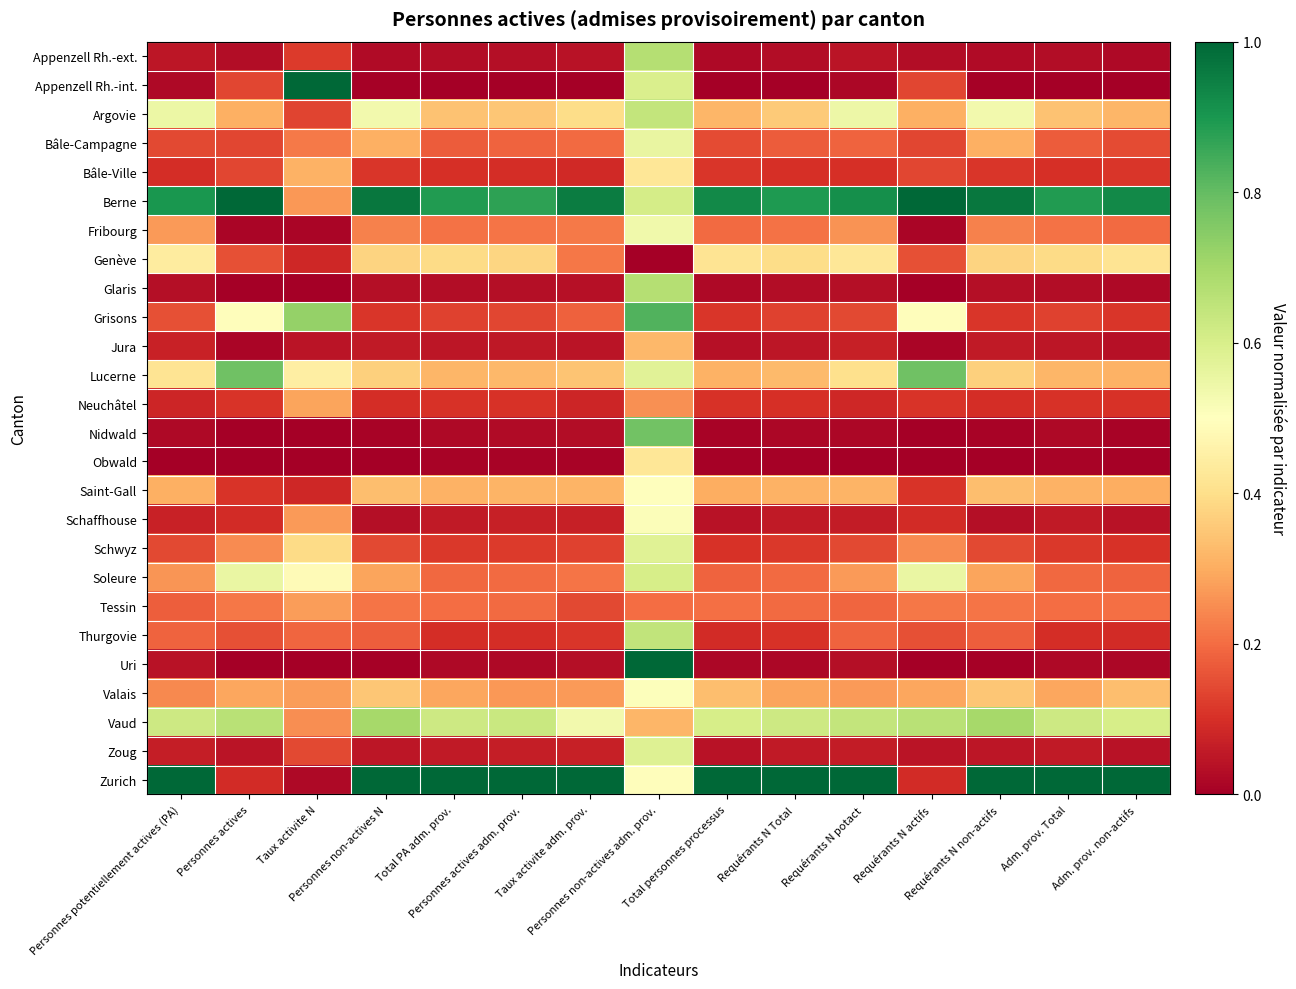

Reading left to right, list all the values displayed in this chart.

Appenzell Rh.-ext.: Personnes potentiellement actives (PA)=0.0	Personnes actives=0.0	Taux activite N=0.1	Personnes non-actives N=0.0	Total PA adm. prov.=0.0	Personnes actives adm. prov.=0.0	Taux activite adm. prov.=0.0	Personnes non-actives adm. prov.=0.7	Total personnes processus=0.0	Requérants N Total=0.0	Requérants N potact=0.0	Requérants N actifs=0.0	Requérants N non-actifs=0.0	Adm. prov. Total=0.0	Adm. prov. non-actifs=0.0
Appenzell Rh.-int.: Personnes potentiellement actives (PA)=0.0	Personnes actives=0.1	Taux activite N=1.0	Personnes non-actives N=0.0	Total PA adm. prov.=0.0	Personnes actives adm. prov.=0.0	Taux activite adm. prov.=0.0	Personnes non-actives adm. prov.=0.6	Total personnes processus=0.0	Requérants N Total=0.0	Requérants N potact=0.0	Requérants N actifs=0.1	Requérants N non-actifs=0.0	Adm. prov. Total=0.0	Adm. prov. non-actifs=0.0
Argovie: Personnes potentiellement actives (PA)=0.5	Personnes actives=0.3	Taux activite N=0.1	Personnes non-actives N=0.5	Total PA adm. prov.=0.3	Personnes actives adm. prov.=0.3	Taux activite adm. prov.=0.4	Personnes non-actives adm. prov.=0.6	Total personnes processus=0.3	Requérants N Total=0.4	Requérants N potact=0.5	Requérants N actifs=0.3	Requérants N non-actifs=0.5	Adm. prov. Total=0.3	Adm. prov. non-actifs=0.3
Bâle-Campagne: Personnes potentiellement actives (PA)=0.1	Personnes actives=0.1	Taux activite N=0.2	Personnes non-actives N=0.3	Total PA adm. prov.=0.2	Personnes actives adm. prov.=0.2	Taux activite adm. prov.=0.2	Personnes non-actives adm. prov.=0.6	Total personnes processus=0.1	Requérants N Total=0.2	Requérants N potact=0.2	Requérants N actifs=0.1	Requérants N non-actifs=0.3	Adm. prov. Total=0.2	Adm. prov. non-actifs=0.1
Bâle-Ville: Personnes potentiellement actives (PA)=0.1	Personnes actives=0.1	Taux activite N=0.3	Personnes non-actives N=0.1	Total PA adm. prov.=0.1	Personnes actives adm. prov.=0.1	Taux activite adm. prov.=0.1	Personnes non-actives adm. prov.=0.4	Total personnes processus=0.1	Requérants N Total=0.1	Requérants N potact=0.1	Requérants N actifs=0.1	Requérants N non-actifs=0.1	Adm. prov. Total=0.1	Adm. prov. non-actifs=0.1
Berne: Personnes potentiellement actives (PA)=0.9	Personnes actives=1.0	Taux activite N=0.3	Personnes non-actives N=1.0	Total PA adm. prov.=0.9	Personnes actives adm. prov.=0.9	Taux activite adm. prov.=1.0	Personnes non-actives adm. prov.=0.6	Total personnes processus=0.9	Requérants N Total=0.9	Requérants N potact=0.9	Requérants N actifs=1.0	Requérants N non-actifs=1.0	Adm. prov. Total=0.9	Adm. prov. non-actifs=0.9
Fribourg: Personnes potentiellement actives (PA)=0.3	Personnes actives=0.0	Taux activite N=0.0	Personnes non-actives N=0.2	Total PA adm. prov.=0.2	Personnes actives adm. prov.=0.2	Taux activite adm. prov.=0.2	Personnes non-actives adm. prov.=0.5	Total personnes processus=0.2	Requérants N Total=0.2	Requérants N potact=0.3	Requérants N actifs=0.0	Requérants N non-actifs=0.2	Adm. prov. Total=0.2	Adm. prov. non-actifs=0.2
Genève: Personnes potentiellement actives (PA)=0.4	Personnes actives=0.2	Taux activite N=0.1	Personnes non-actives N=0.4	Total PA adm. prov.=0.4	Personnes actives adm. prov.=0.4	Taux activite adm. prov.=0.2	Personnes non-actives adm. prov.=0.0	Total personnes processus=0.4	Requérants N Total=0.4	Requérants N potact=0.4	Requérants N actifs=0.2	Requérants N non-actifs=0.4	Adm. prov. Total=0.4	Adm. prov. non-actifs=0.4
Glaris: Personnes potentiellement actives (PA)=0.0	Personnes actives=0.0	Taux activite N=0.0	Personnes non-actives N=0.0	Total PA adm. prov.=0.0	Personnes actives adm. prov.=0.0	Taux activite adm. prov.=0.0	Personnes non-actives adm. prov.=0.7	Total personnes processus=0.0	Requérants N Total=0.0	Requérants N potact=0.0	Requérants N actifs=0.0	Requérants N non-actifs=0.0	Adm. prov. Total=0.0	Adm. prov. non-actifs=0.0
Grisons: Personnes potentiellement actives (PA)=0.2	Personnes actives=0.5	Taux activite N=0.7	Personnes non-actives N=0.1	Total PA adm. prov.=0.1	Personnes actives adm. prov.=0.1	Taux activite adm. prov.=0.2	Personnes non-actives adm. prov.=0.8	Total personnes processus=0.1	Requérants N Total=0.1	Requérants N potact=0.1	Requérants N actifs=0.5	Requérants N non-actifs=0.1	Adm. prov. Total=0.1	Adm. prov. non-actifs=0.1
Jura: Personnes potentiellement actives (PA)=0.1	Personnes actives=0.0	Taux activite N=0.0	Personnes non-actives N=0.1	Total PA adm. prov.=0.0	Personnes actives adm. prov.=0.1	Taux activite adm. prov.=0.0	Personnes non-actives adm. prov.=0.3	Total personnes processus=0.0	Requérants N Total=0.0	Requérants N potact=0.1	Requérants N actifs=0.0	Requérants N non-actifs=0.1	Adm. prov. Total=0.0	Adm. prov. non-actifs=0.0
Lucerne: Personnes potentiellement actives (PA)=0.4	Personnes actives=0.8	Taux activite N=0.4	Personnes non-actives N=0.4	Total PA adm. prov.=0.3	Personnes actives adm. prov.=0.3	Taux activite adm. prov.=0.3	Personnes non-actives adm. prov.=0.6	Total personnes processus=0.3	Requérants N Total=0.3	Requérants N potact=0.4	Requérants N actifs=0.8	Requérants N non-actifs=0.4	Adm. prov. Total=0.3	Adm. prov. non-actifs=0.3
Neuchâtel: Personnes potentiellement actives (PA)=0.1	Personnes actives=0.1	Taux activite N=0.3	Personnes non-actives N=0.1	Total PA adm. prov.=0.1	Personnes actives adm. prov.=0.1	Taux activite adm. prov.=0.1	Personnes non-actives adm. prov.=0.3	Total personnes processus=0.1	Requérants N Total=0.1	Requérants N potact=0.1	Requérants N actifs=0.1	Requérants N non-actifs=0.1	Adm. prov. Total=0.1	Adm. prov. non-actifs=0.1
Nidwald: Personnes potentiellement actives (PA)=0.0	Personnes actives=0.0	Taux activite N=0.0	Personnes non-actives N=0.0	Total PA adm. prov.=0.0	Personnes actives adm. prov.=0.0	Taux activite adm. prov.=0.0	Personnes non-actives adm. prov.=0.8	Total personnes processus=0.0	Requérants N Total=0.0	Requérants N potact=0.0	Requérants N actifs=0.0	Requérants N non-actifs=0.0	Adm. prov. Total=0.0	Adm. prov. non-actifs=0.0
Obwald: Personnes potentiellement actives (PA)=0.0	Personnes actives=0.0	Taux activite N=0.0	Personnes non-actives N=0.0	Total PA adm. prov.=0.0	Personnes actives adm. prov.=0.0	Taux activite adm. prov.=0.0	Personnes non-actives adm. prov.=0.4	Total personnes processus=0.0	Requérants N Total=0.0	Requérants N potact=0.0	Requérants N actifs=0.0	Requérants N non-actifs=0.0	Adm. prov. Total=0.0	Adm. prov. non-actifs=0.0
Saint-Gall: Personnes potentiellement actives (PA)=0.3	Personnes actives=0.1	Taux activite N=0.1	Personnes non-actives N=0.3	Total PA adm. prov.=0.3	Personnes actives adm. prov.=0.3	Taux activite adm. prov.=0.3	Personnes non-actives adm. prov.=0.5	Total personnes processus=0.3	Requérants N Total=0.3	Requérants N potact=0.3	Requérants N actifs=0.1	Requérants N non-actifs=0.3	Adm. prov. Total=0.3	Adm. prov. non-actifs=0.3
Schaffhouse: Personnes potentiellement actives (PA)=0.1	Personnes actives=0.1	Taux activite N=0.3	Personnes non-actives N=0.0	Total PA adm. prov.=0.1	Personnes actives adm. prov.=0.1	Taux activite adm. prov.=0.1	Personnes non-actives adm. prov.=0.5	Total personnes processus=0.0	Requérants N Total=0.1	Requérants N potact=0.1	Requérants N actifs=0.1	Requérants N non-actifs=0.0	Adm. prov. Total=0.1	Adm. prov. non-actifs=0.0
Schwyz: Personnes potentiellement actives (PA)=0.1	Personnes actives=0.2	Taux activite N=0.4	Personnes non-actives N=0.1	Total PA adm. prov.=0.1	Personnes actives adm. prov.=0.1	Taux activite adm. prov.=0.1	Personnes non-actives adm. prov.=0.6	Total personnes processus=0.1	Requérants N Total=0.1	Requérants N potact=0.1	Requérants N actifs=0.2	Requérants N non-actifs=0.1	Adm. prov. Total=0.1	Adm. prov. non-actifs=0.1
Soleure: Personnes potentiellement actives (PA)=0.3	Personnes actives=0.6	Taux activite N=0.5	Personnes non-actives N=0.3	Total PA adm. prov.=0.2	Personnes actives adm. prov.=0.2	Taux activite adm. prov.=0.2	Personnes non-actives adm. prov.=0.6	Total personnes processus=0.2	Requérants N Total=0.2	Requérants N potact=0.3	Requérants N actifs=0.6	Requérants N non-actifs=0.3	Adm. prov. Total=0.2	Adm. prov. non-actifs=0.2
Tessin: Personnes potentiellement actives (PA)=0.2	Personnes actives=0.2	Taux activite N=0.3	Personnes non-actives N=0.2	Total PA adm. prov.=0.2	Personnes actives adm. prov.=0.2	Taux activite adm. prov.=0.1	Personnes non-actives adm. prov.=0.2	Total personnes processus=0.2	Requérants N Total=0.2	Requérants N potact=0.2	Requérants N actifs=0.2	Requérants N non-actifs=0.2	Adm. prov. Total=0.2	Adm. prov. non-actifs=0.2
Thurgovie: Personnes potentiellement actives (PA)=0.2	Personnes actives=0.2	Taux activite N=0.2	Personnes non-actives N=0.2	Total PA adm. prov.=0.1	Personnes actives adm. prov.=0.1	Taux activite adm. prov.=0.1	Personnes non-actives adm. prov.=0.6	Total personnes processus=0.1	Requérants N Total=0.1	Requérants N potact=0.2	Requérants N actifs=0.2	Requérants N non-actifs=0.2	Adm. prov. Total=0.1	Adm. prov. non-actifs=0.1
Uri: Personnes potentiellement actives (PA)=0.0	Personnes actives=0.0	Taux activite N=0.0	Personnes non-actives N=0.0	Total PA adm. prov.=0.0	Personnes actives adm. prov.=0.0	Taux activite adm. prov.=0.0	Personnes non-actives adm. prov.=1.0	Total personnes processus=0.0	Requérants N Total=0.0	Requérants N potact=0.0	Requérants N actifs=0.0	Requérants N non-actifs=0.0	Adm. prov. Total=0.0	Adm. prov. non-actifs=0.0
Valais: Personnes potentiellement actives (PA)=0.2	Personnes actives=0.3	Taux activite N=0.3	Personnes non-actives N=0.3	Total PA adm. prov.=0.3	Personnes actives adm. prov.=0.3	Taux activite adm. prov.=0.3	Personnes non-actives adm. prov.=0.5	Total personnes processus=0.3	Requérants N Total=0.3	Requérants N potact=0.3	Requérants N actifs=0.3	Requérants N non-actifs=0.3	Adm. prov. Total=0.3	Adm. prov. non-actifs=0.3
Vaud: Personnes potentiellement actives (PA)=0.6	Personnes actives=0.7	Taux activite N=0.3	Personnes non-actives N=0.7	Total PA adm. prov.=0.6	Personnes actives adm. prov.=0.6	Taux activite adm. prov.=0.5	Personnes non-actives adm. prov.=0.3	Total personnes processus=0.6	Requérants N Total=0.6	Requérants N potact=0.6	Requérants N actifs=0.7	Requérants N non-actifs=0.7	Adm. prov. Total=0.6	Adm. prov. non-actifs=0.6
Zoug: Personnes potentiellement actives (PA)=0.1	Personnes actives=0.0	Taux activite N=0.1	Personnes non-actives N=0.0	Total PA adm. prov.=0.1	Personnes actives adm. prov.=0.1	Taux activite adm. prov.=0.1	Personnes non-actives adm. prov.=0.6	Total personnes processus=0.0	Requérants N Total=0.1	Requérants N potact=0.1	Requérants N actifs=0.0	Requérants N non-actifs=0.0	Adm. prov. Total=0.1	Adm. prov. non-actifs=0.0
Zurich: Personnes potentiellement actives (PA)=1.0	Personnes actives=0.1	Taux activite N=0.0	Personnes non-actives N=1.0	Total PA adm. prov.=1.0	Personnes actives adm. prov.=1.0	Taux activite adm. prov.=1.0	Personnes non-actives adm. prov.=0.5	Total personnes processus=1.0	Requérants N Total=1.0	Requérants N potact=1.0	Requérants N actifs=0.1	Requérants N non-actifs=1.0	Adm. prov. Total=1.0	Adm. prov. non-actifs=1.0